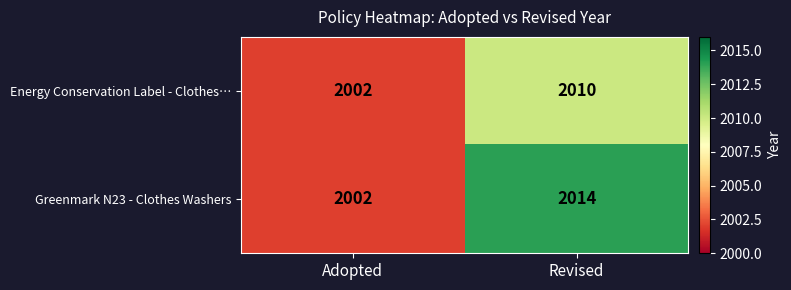

List the series in order of their peak value, highest first.

Greenmark N23 - Clothes Washers, Energy Conservation Label - Clothes…